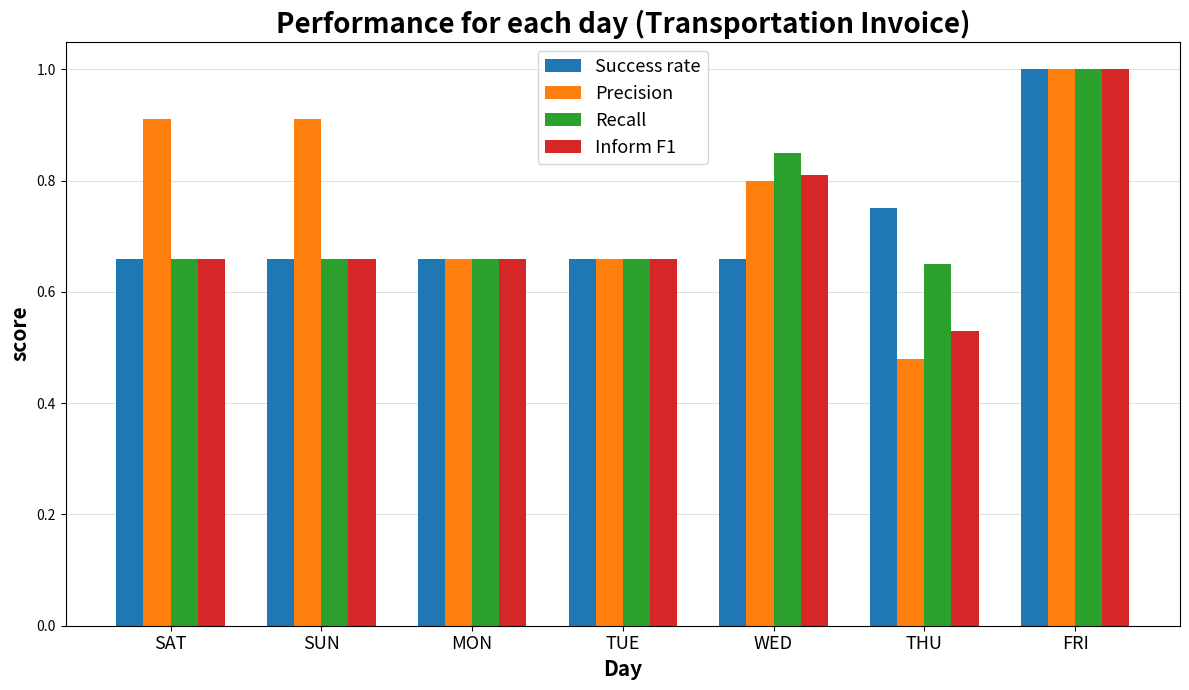

What is the total value across all series at SUN?

2.9